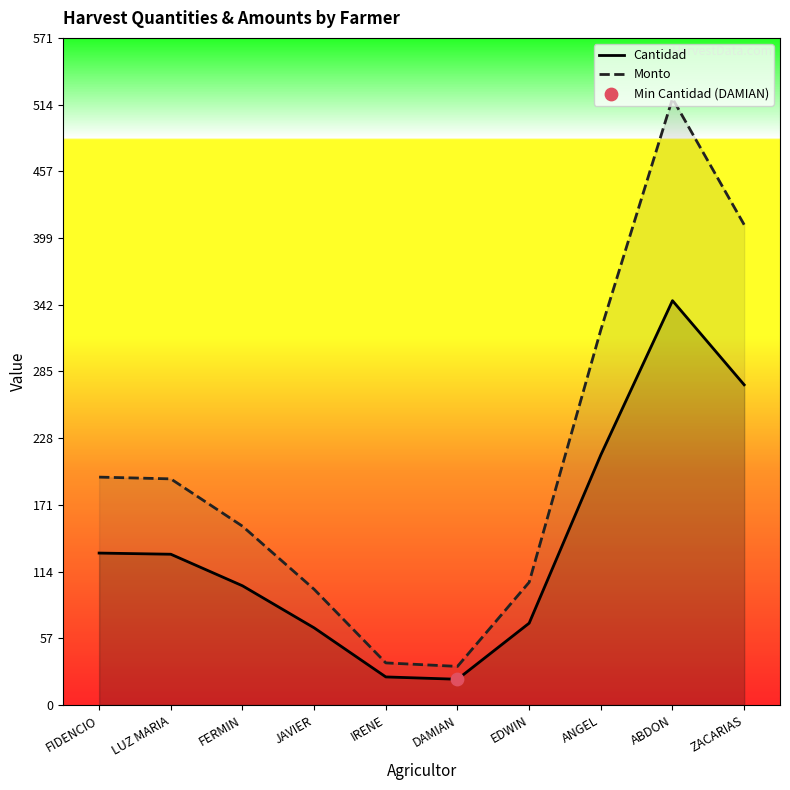

Which series has the largest total across all categories?

Monto